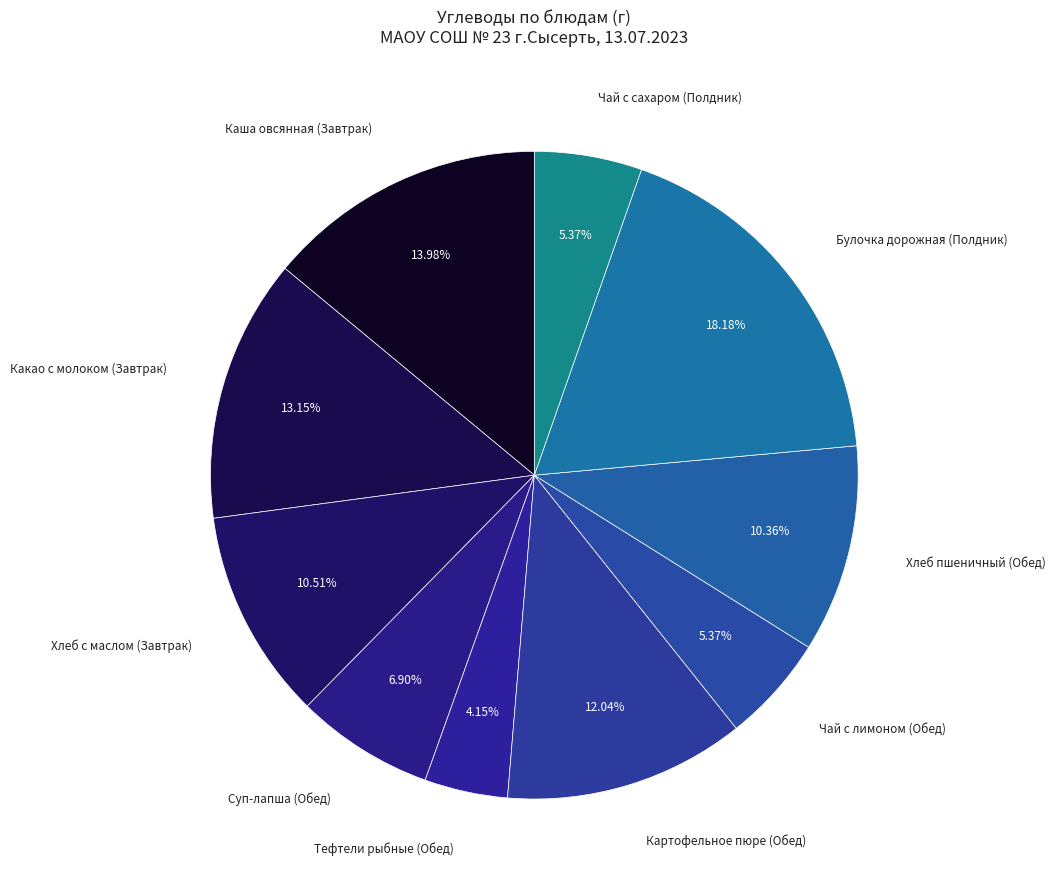

Between Суп-лапша (Обед) and Картофельное пюре (Обед), which is larger?

Картофельное пюре (Обед)